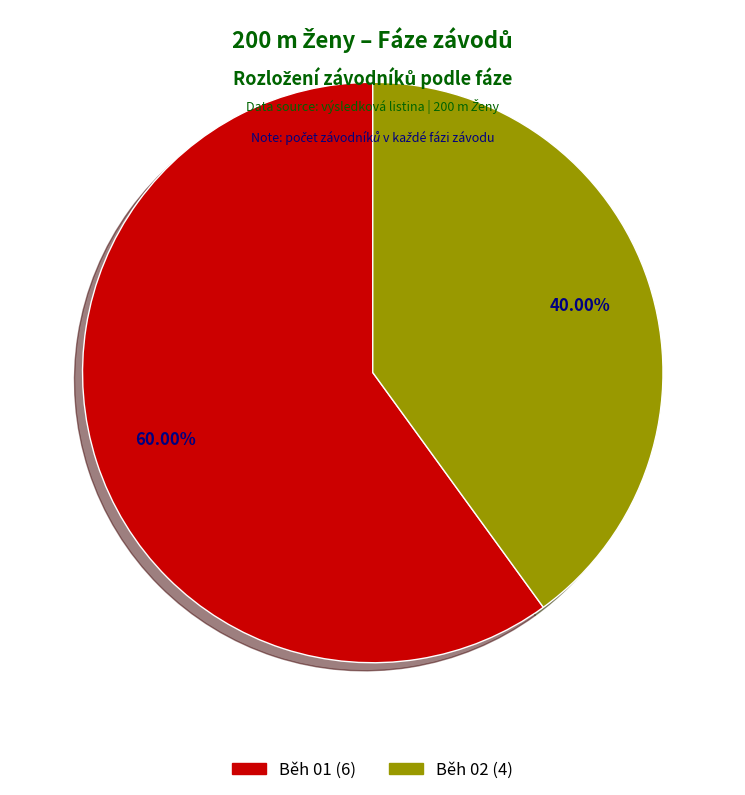

Which category has the smallest portion of the pie?

Běh 02